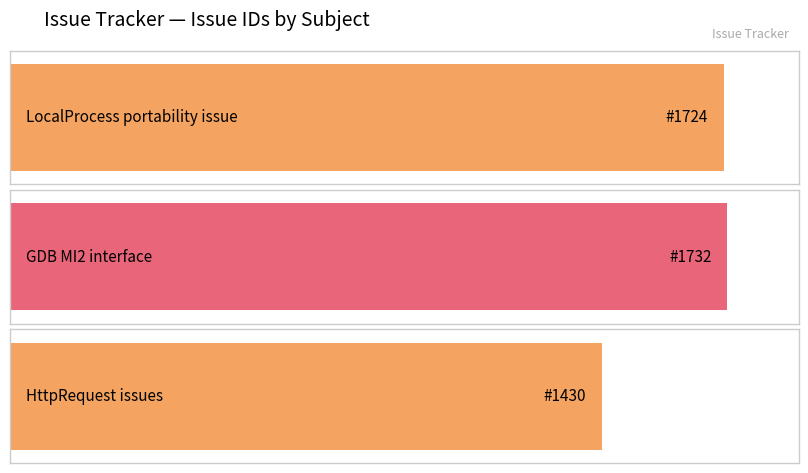

What is the label of the 1st bar from the right?

HttpRequest issues